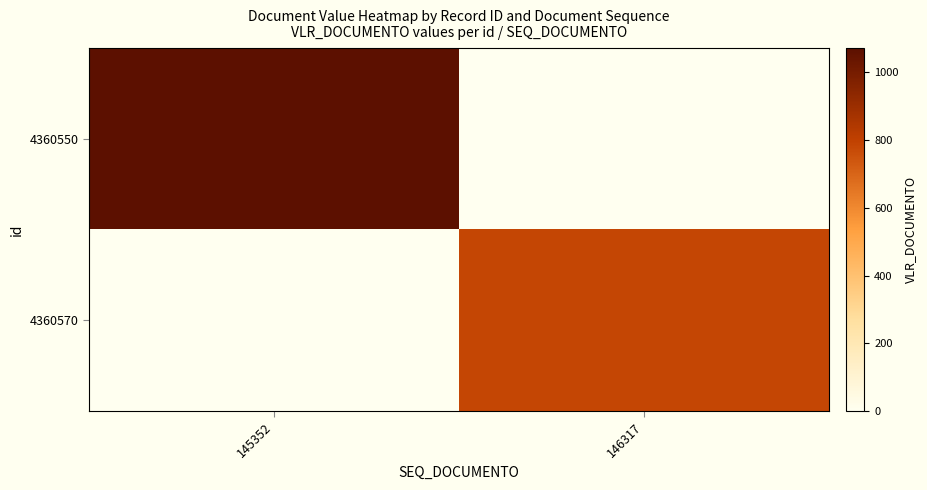

Between 146317 and 145352, which is larger?

145352